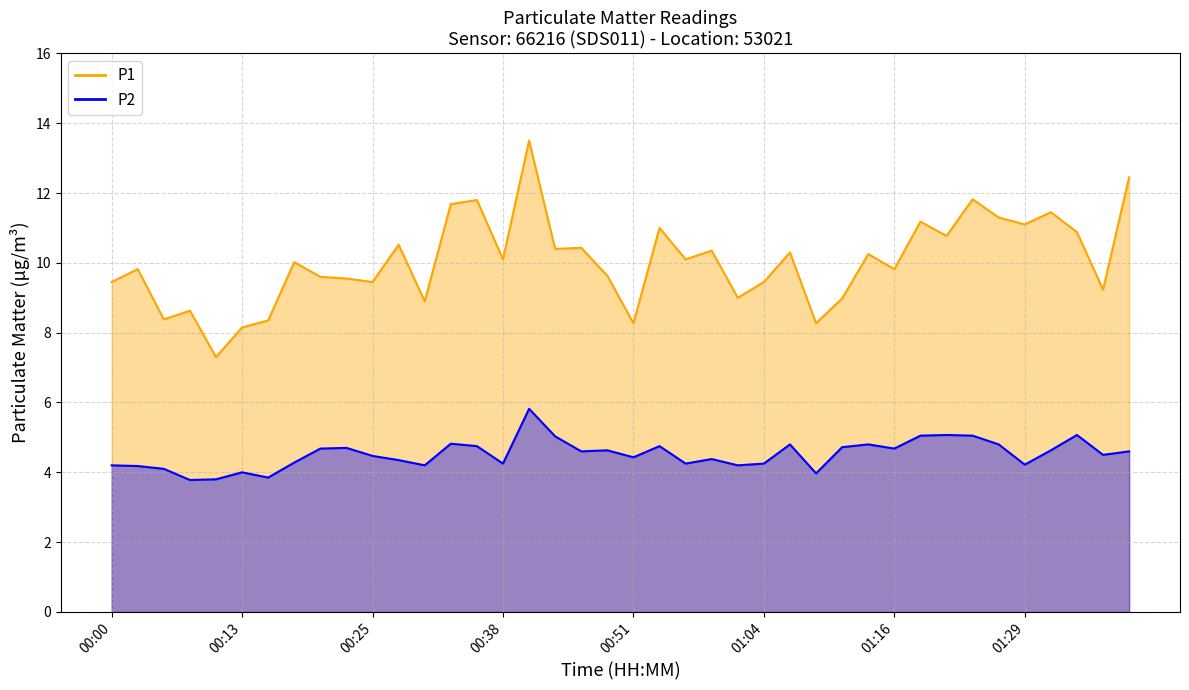

What is the label of the 7th point from the left?

00:15